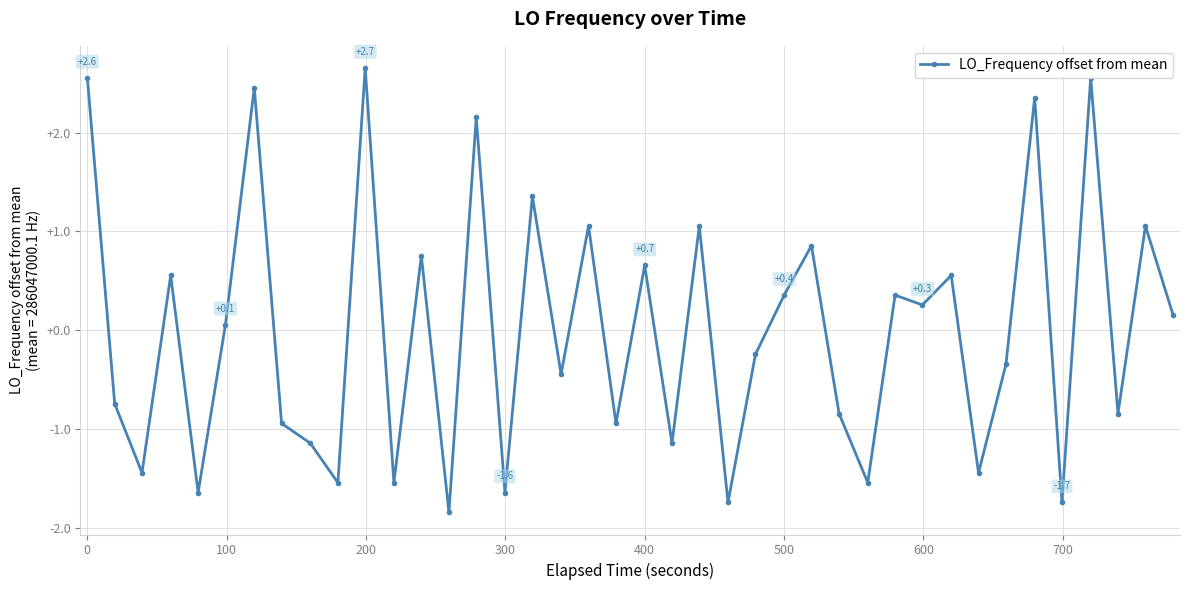

How many interior local valleys (lower than both neighbors) does the data have?

15